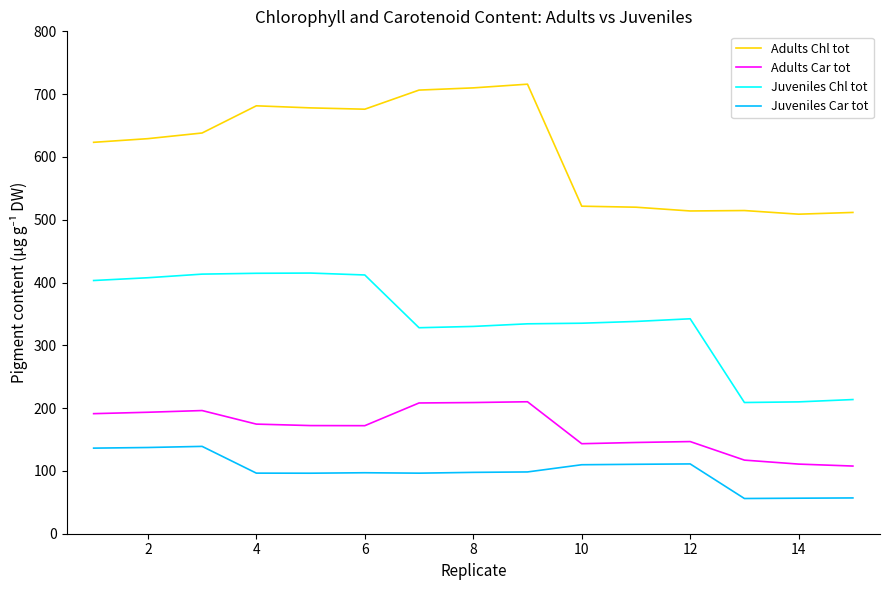

What is the highest value of the Adults Chl tot series?

715.9